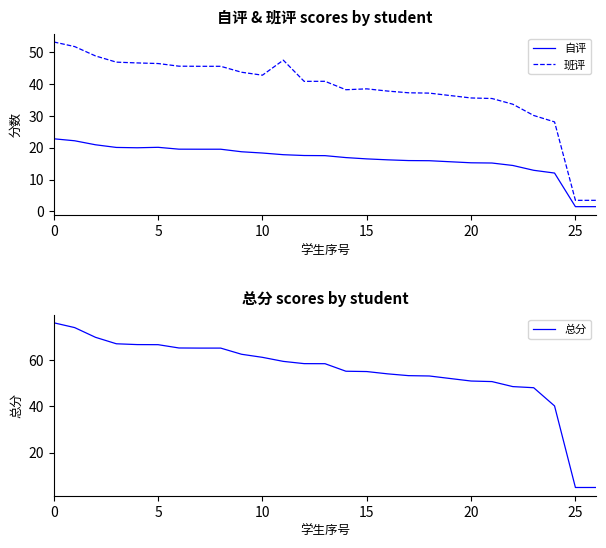

Between 8 and 21, which series saw the biggest shift?

总分